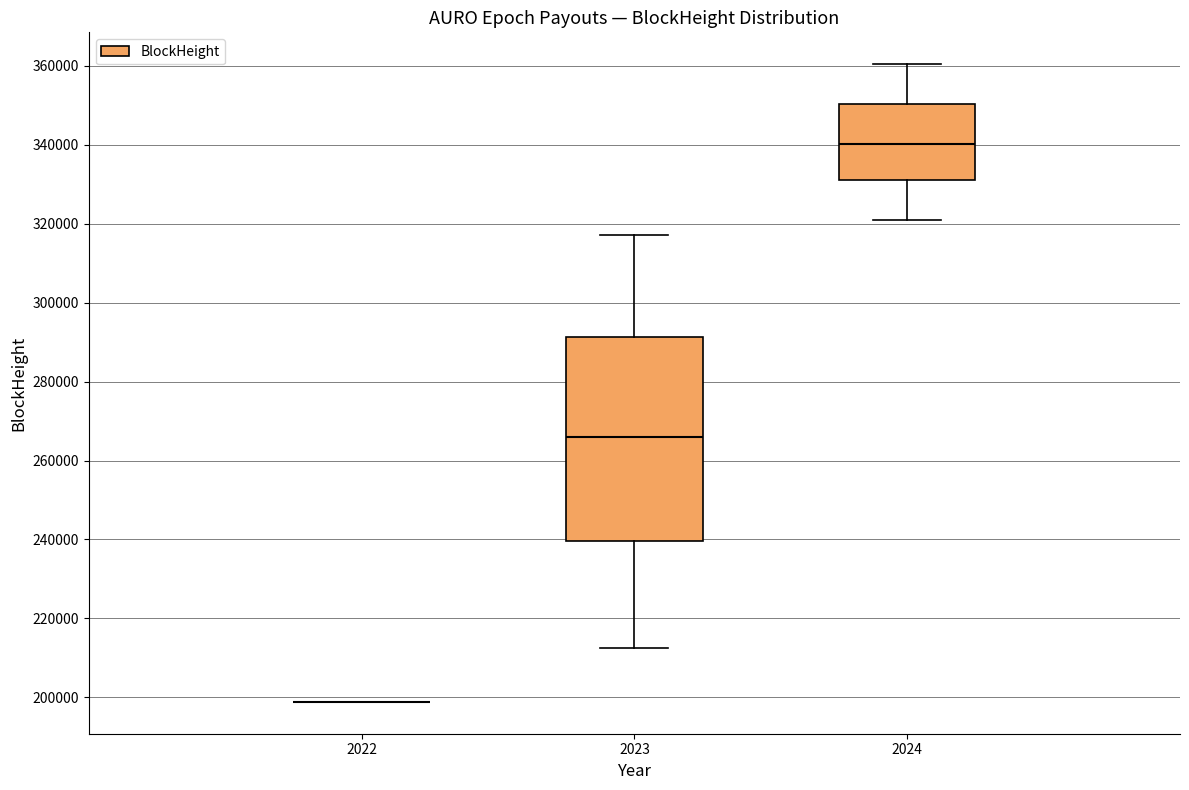

Reading left to right, transcribe this box plot: for each box, give where its median line is, the range the box spans, and where its two whiskers end, as read against the y-axis. The values are not printed on the chart, so give them approximately, as read against the axis.

2022: box collapsed to a line at 198000, whiskers 198000 to 198000
2023: median 266000, box 240000 to 292000, whiskers 212000 to 318000
2024: median 340000, box 330000 to 350000, whiskers 320000 to 360000